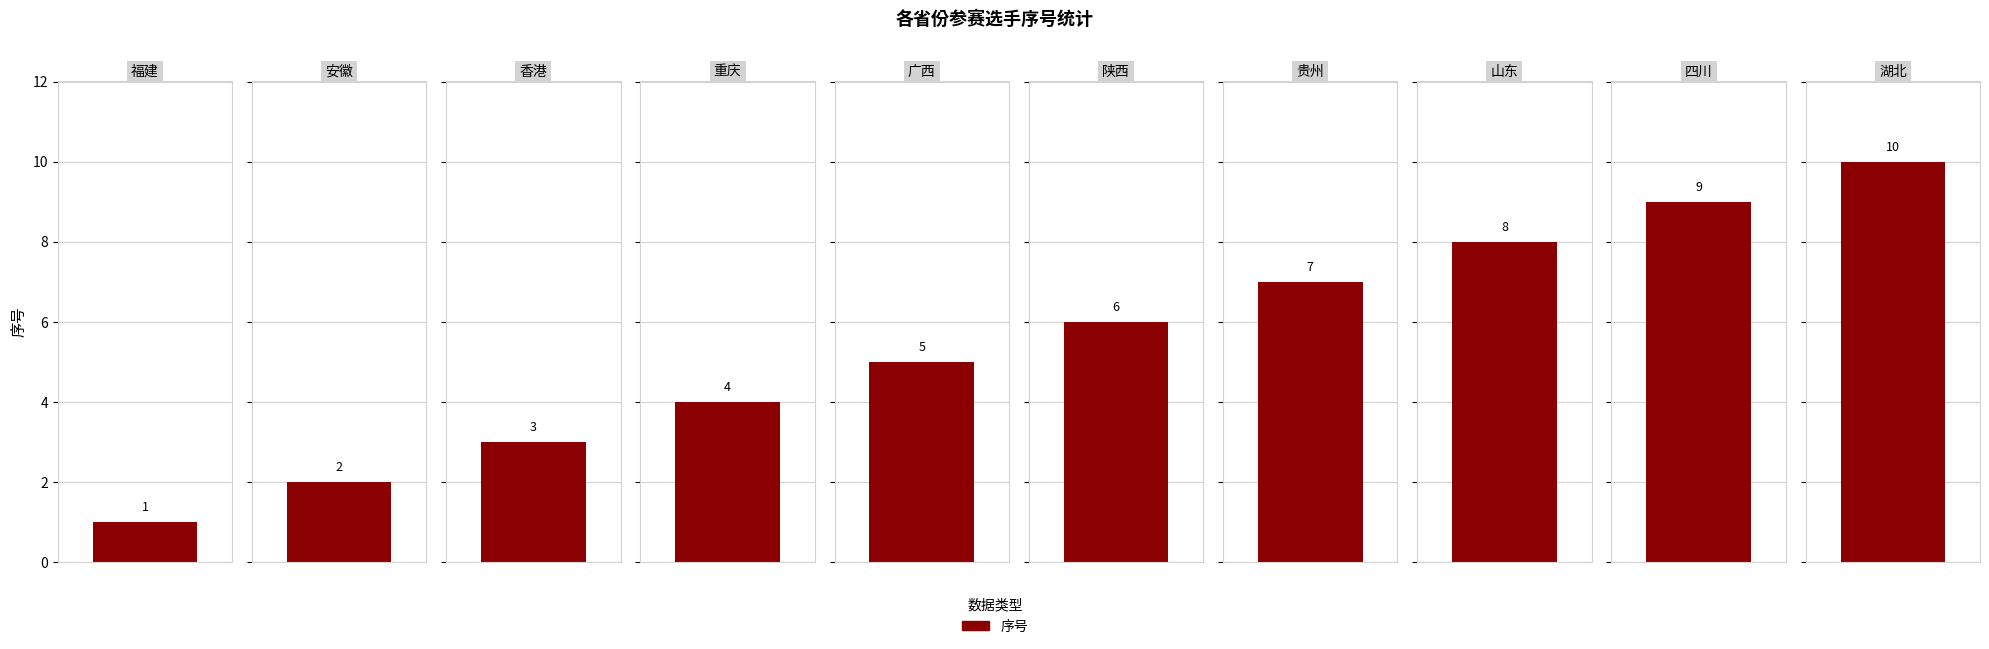

True or false: the data shows 5 at 广西.

True